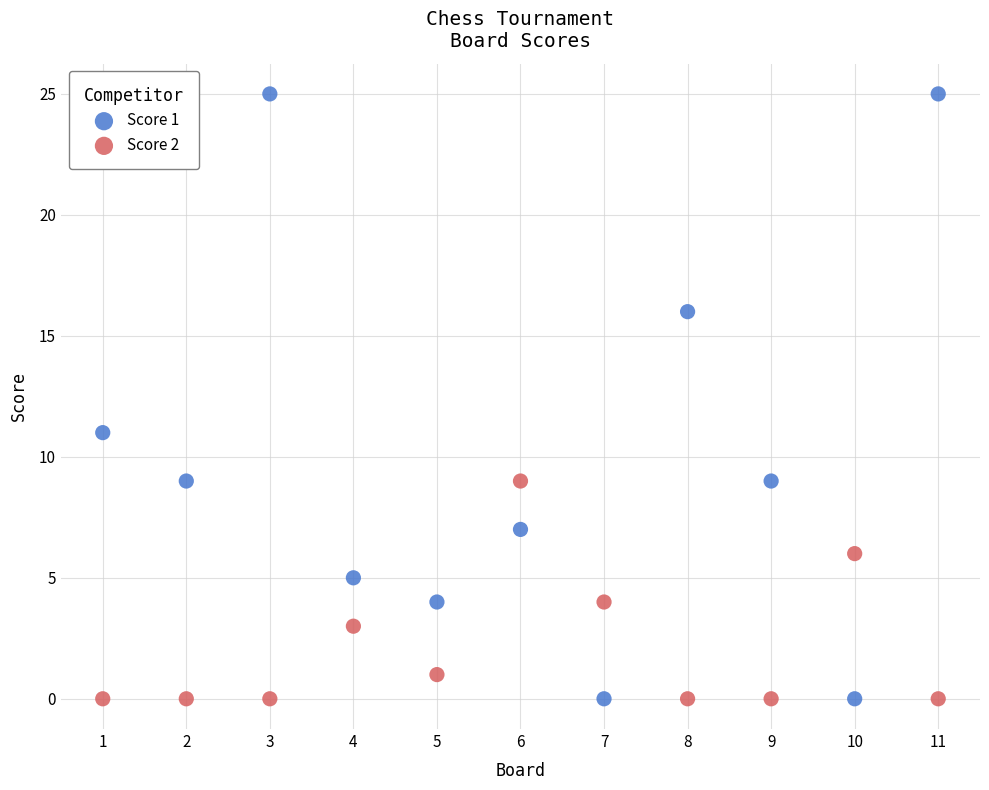

Across all data points, what is the range of Y values (max minus min)?

25